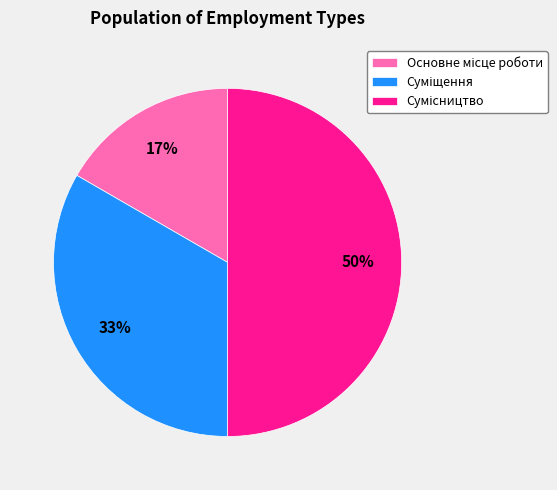

To the nearest percent, what is the difference between the largest and smallest slice percentages?

33%